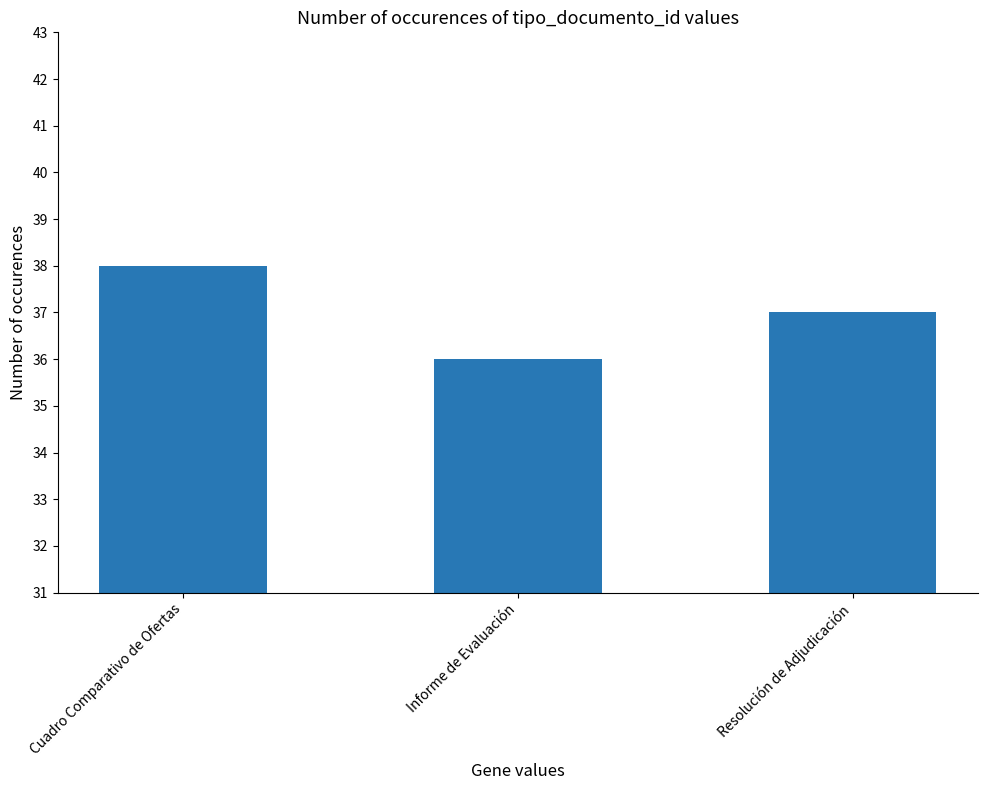

What is the change in value from Cuadro Comparativo de Ofertas to Resolución de Adjudicación?

-1